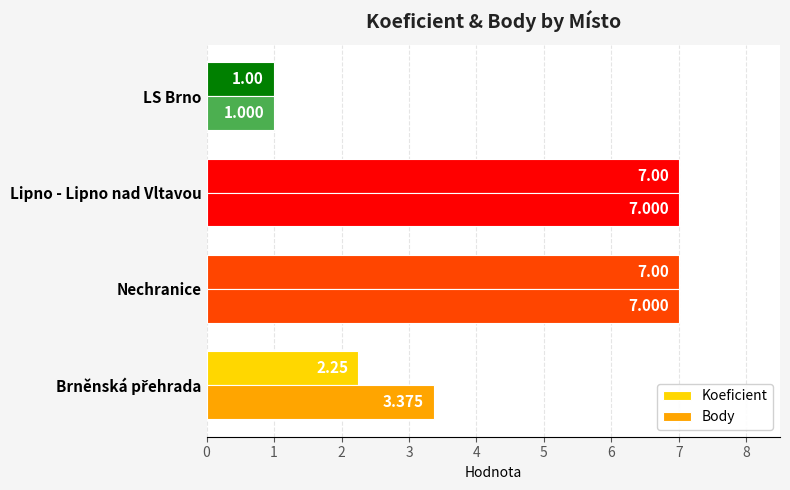

Reading left to right, extract all data points from this chart.

Koeficient: 2.2	7.0	7.0	1.0
Body: 3.4	7.0	7.0	1.0